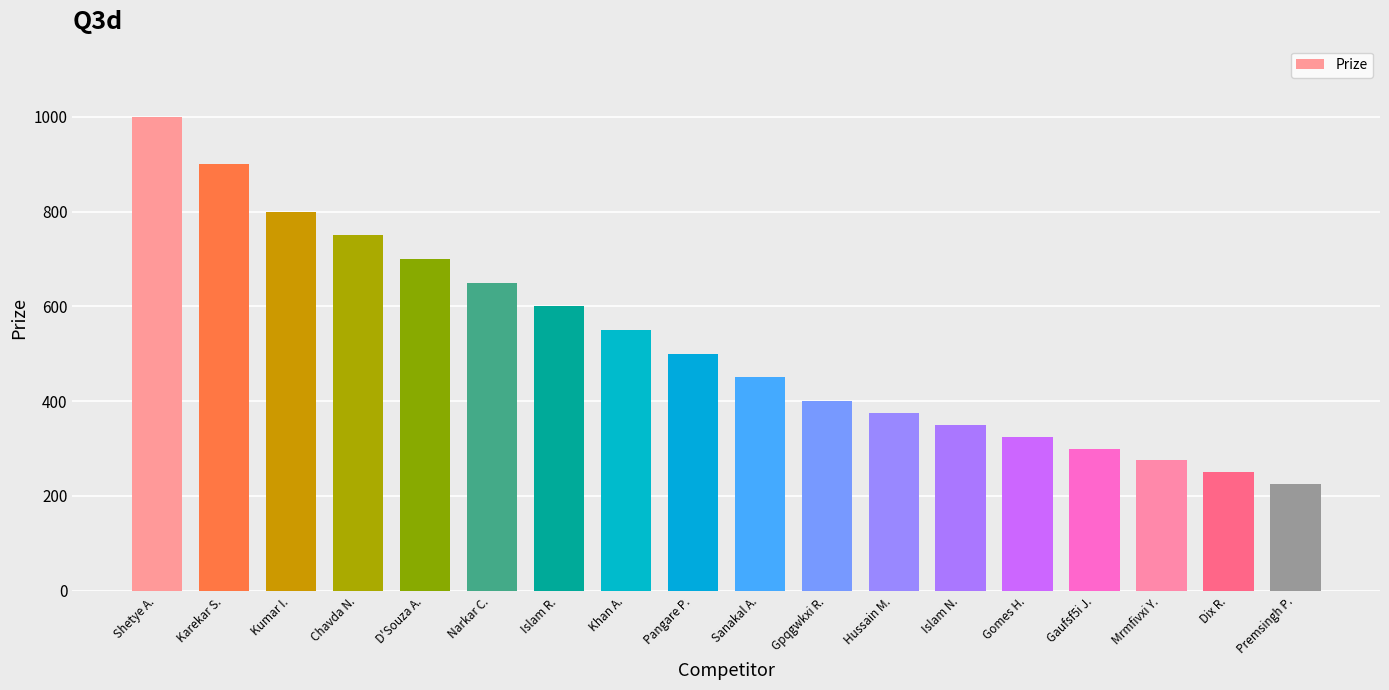

Which label corresponds to the largest value in the chart?

Shetye A.